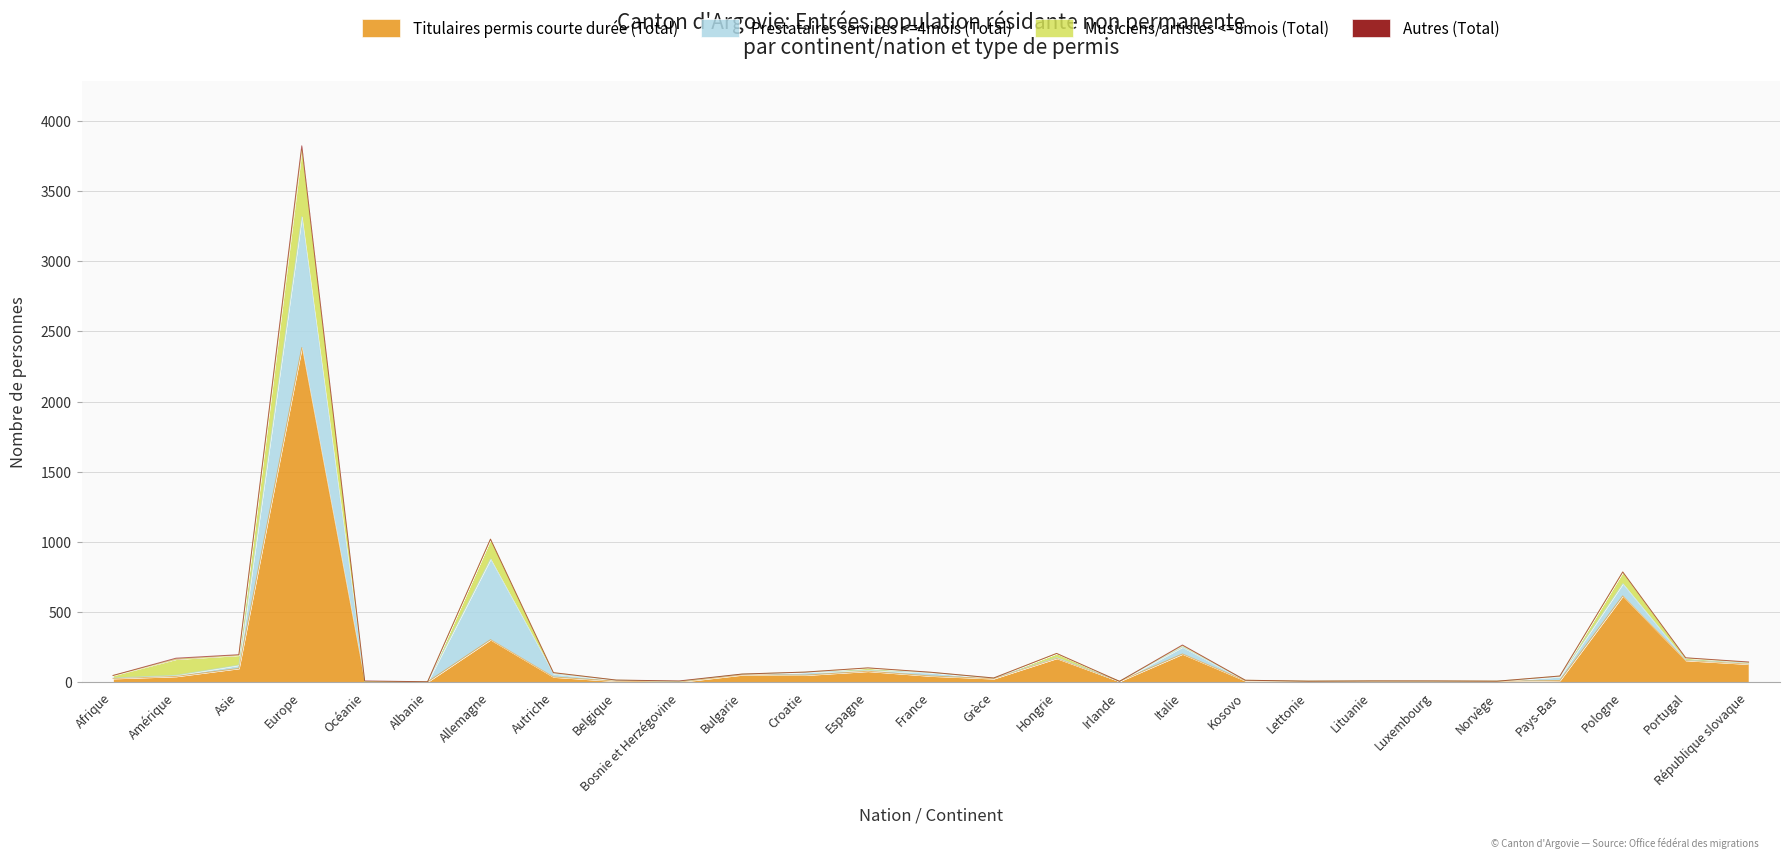

At which label does Musiciens/artistes <=8mois (Total) first exceed 2?

Afrique